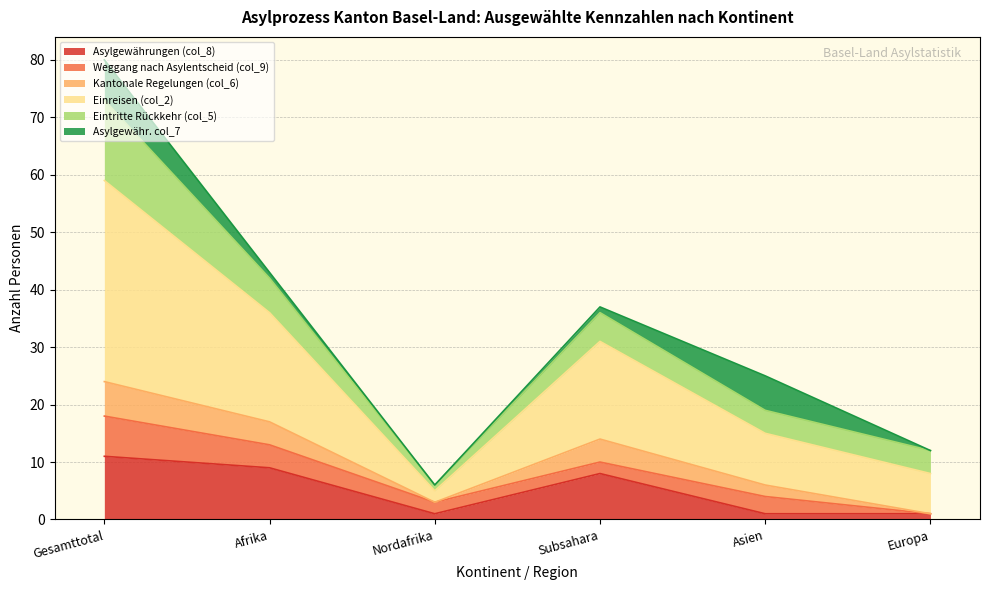

What is the total value across all series at Gesamttotal?

80